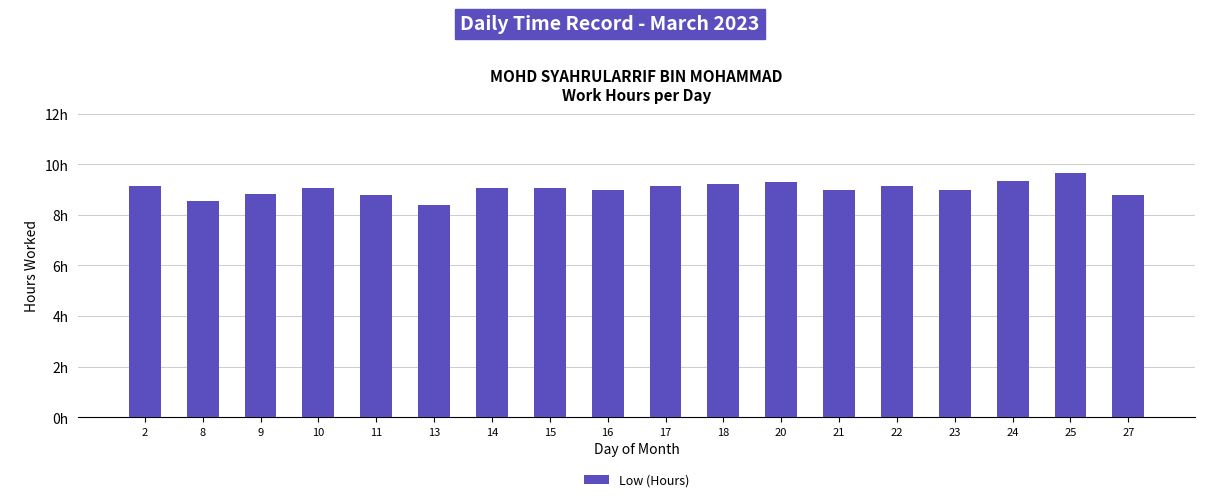

At which category does the chart reach its peak across all series?

25